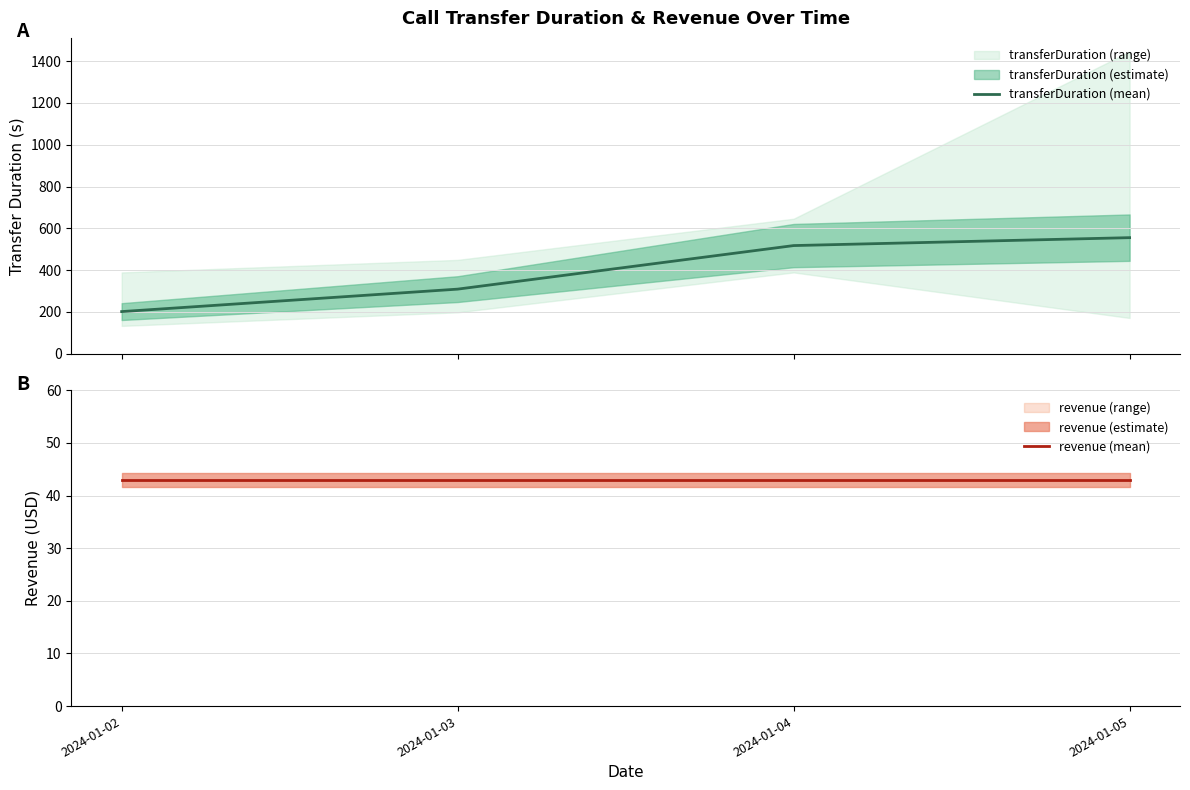

True or false: transferDuration (mean) and revenue (mean) cross at least once.

False